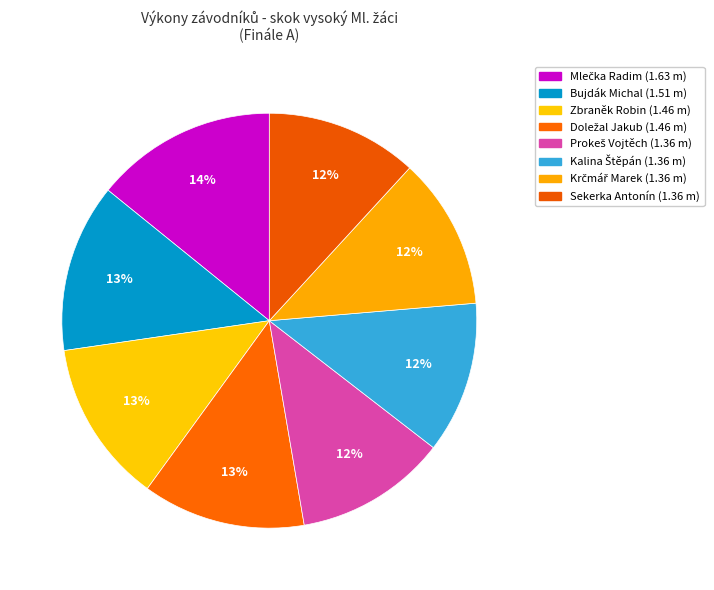

How much of the chart is everything except Mlečka Radim?

85.8%